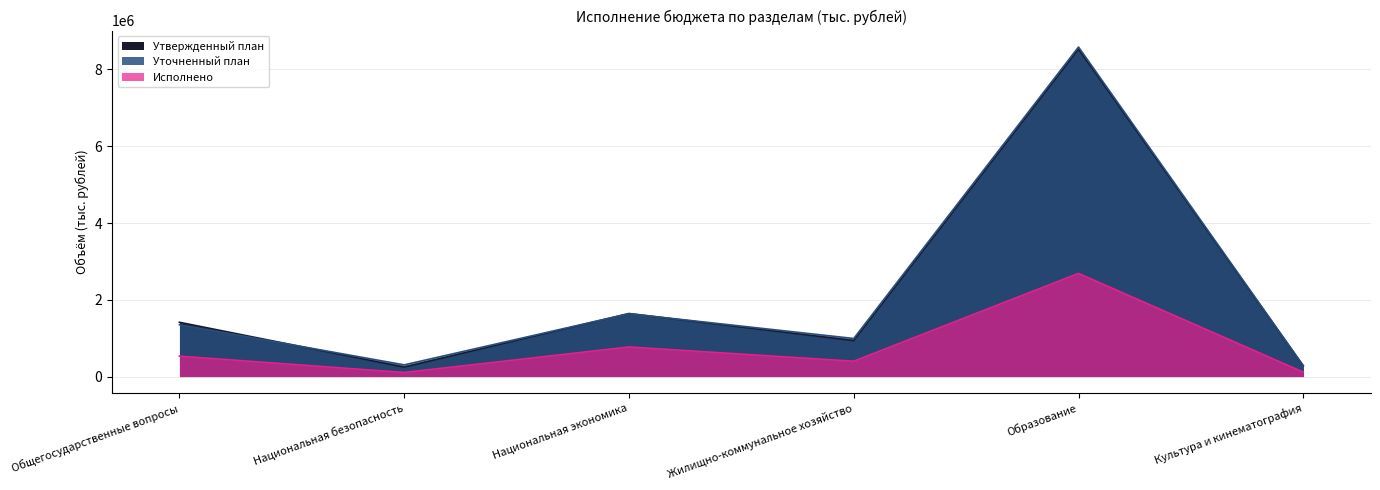

What is the difference between the maximum and minimum values in the Уточненный план series?

8303156.0